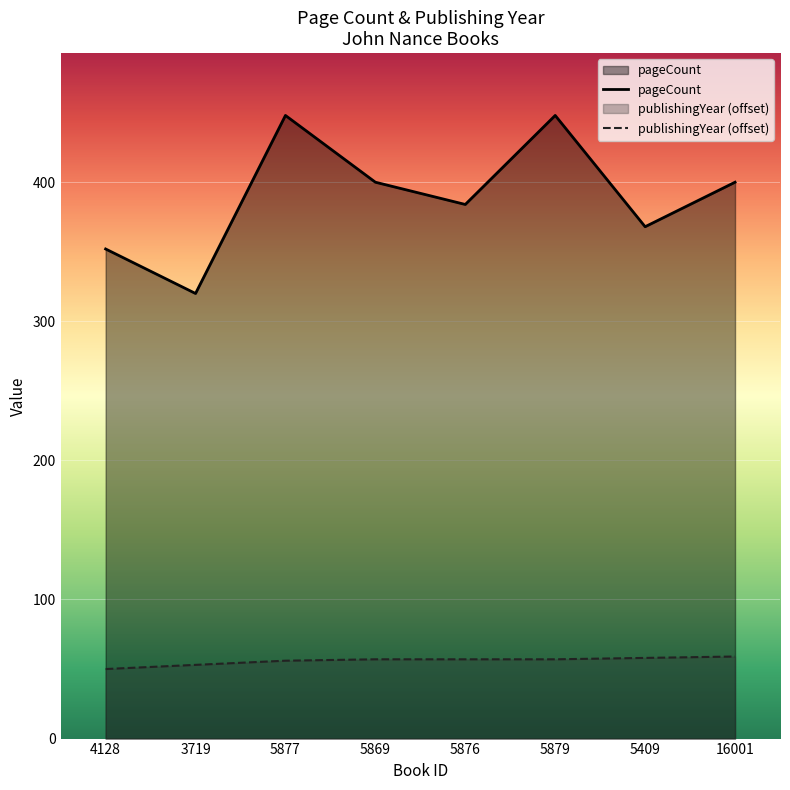

How many data points in pageCount are above 400?

2